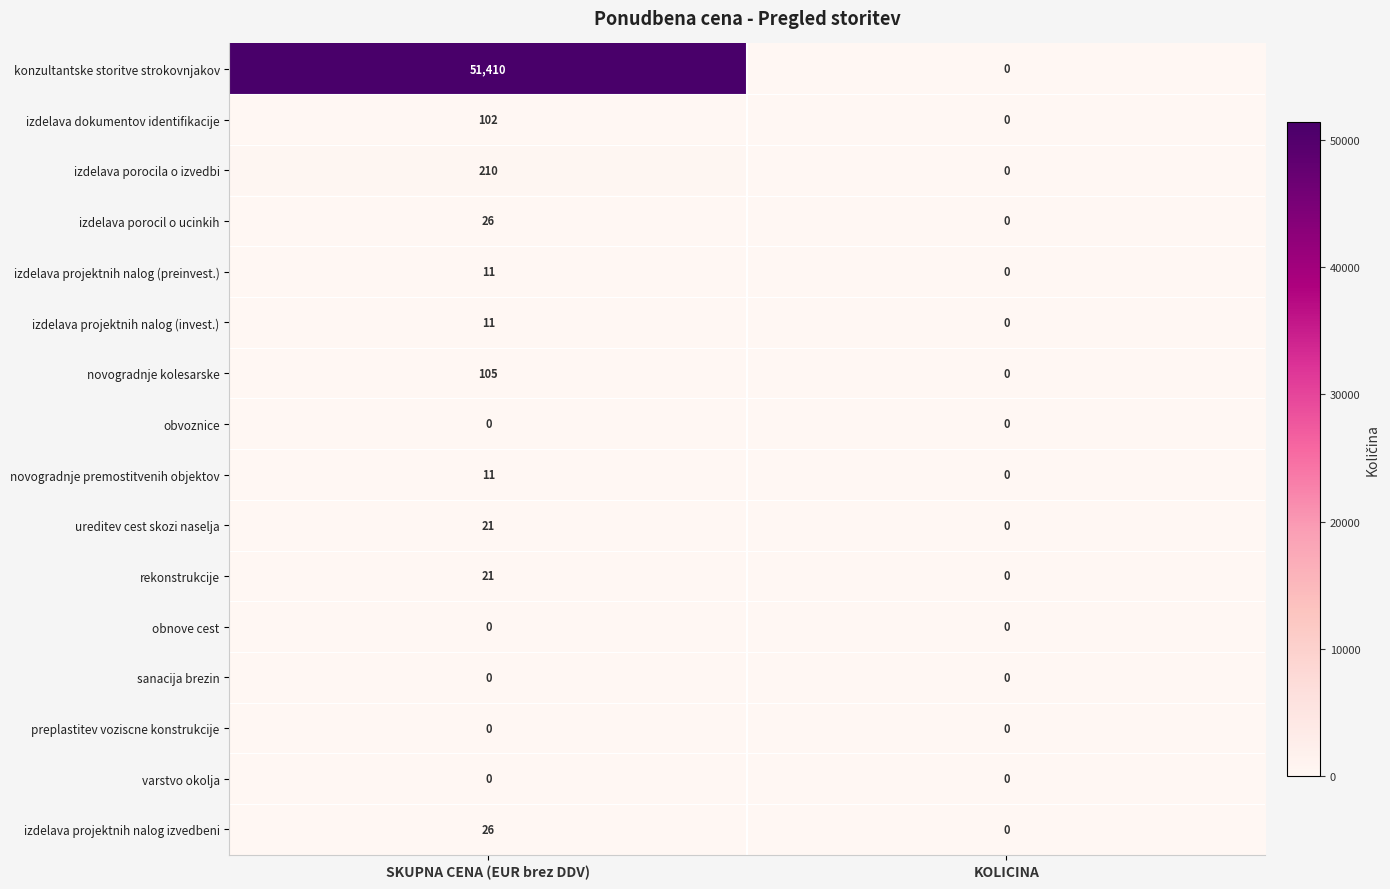

Which series has the widest spread of values?

konzultantske storitve strokovnjakov